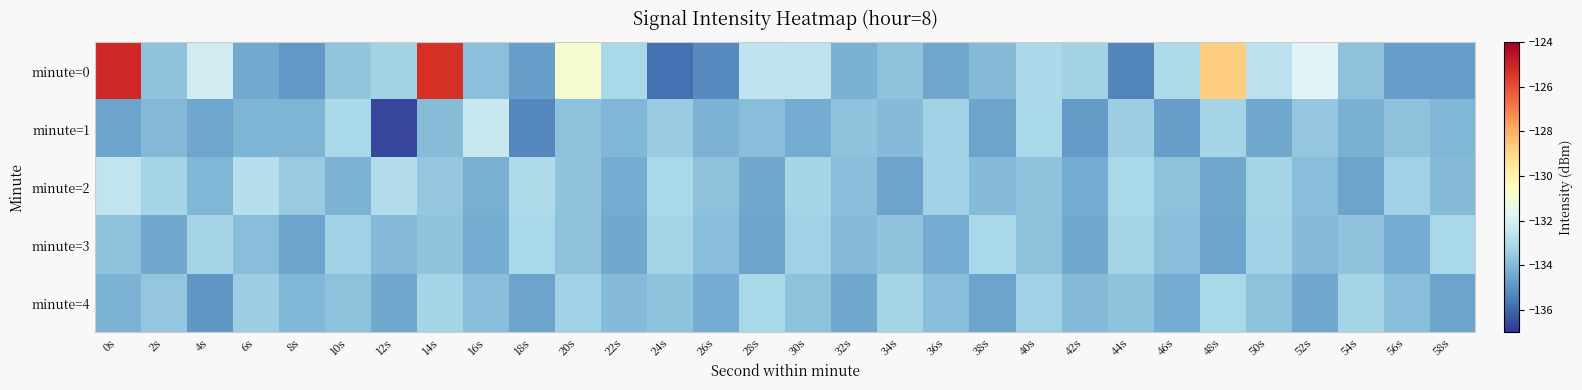

What is the minimum value shown in the chart?

-136.6